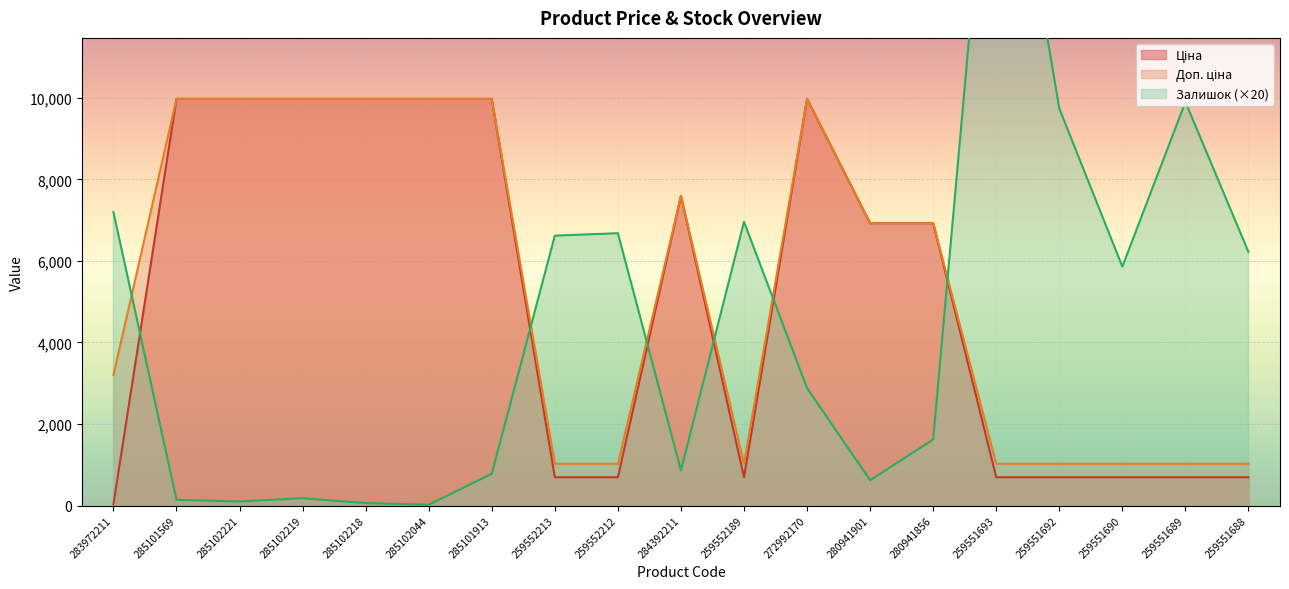

What are all the series names shown in the legend?

Ціна, Доп. ціна, Залишок